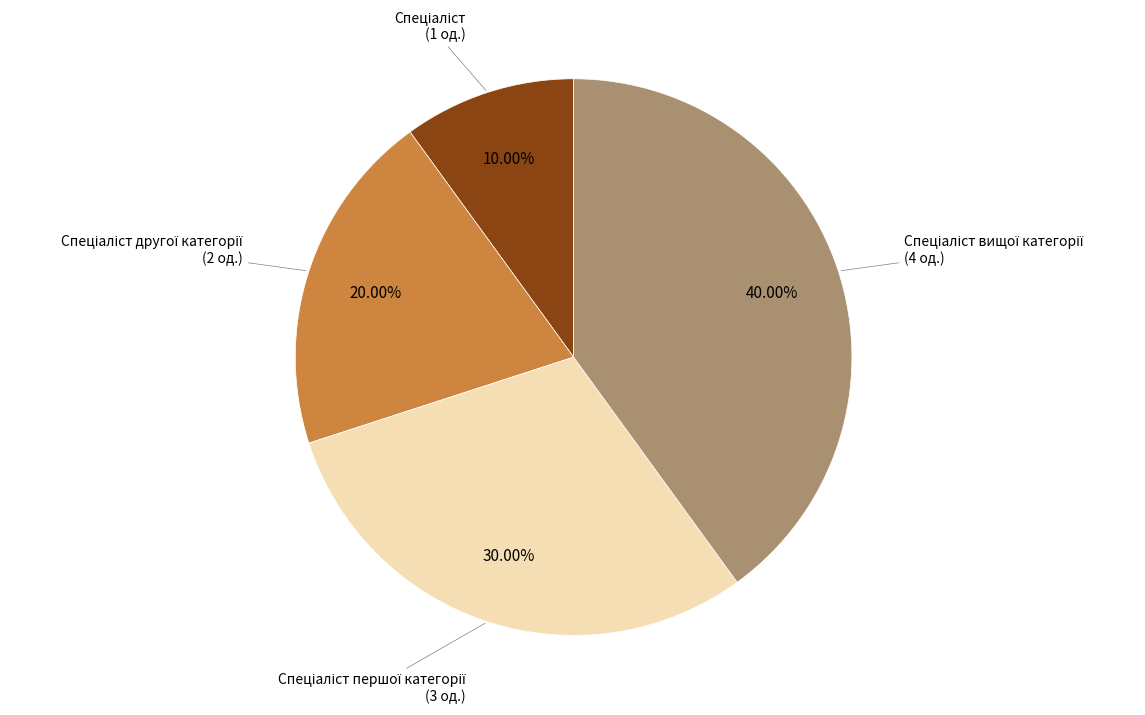

Is there a majority slice in this chart?

No